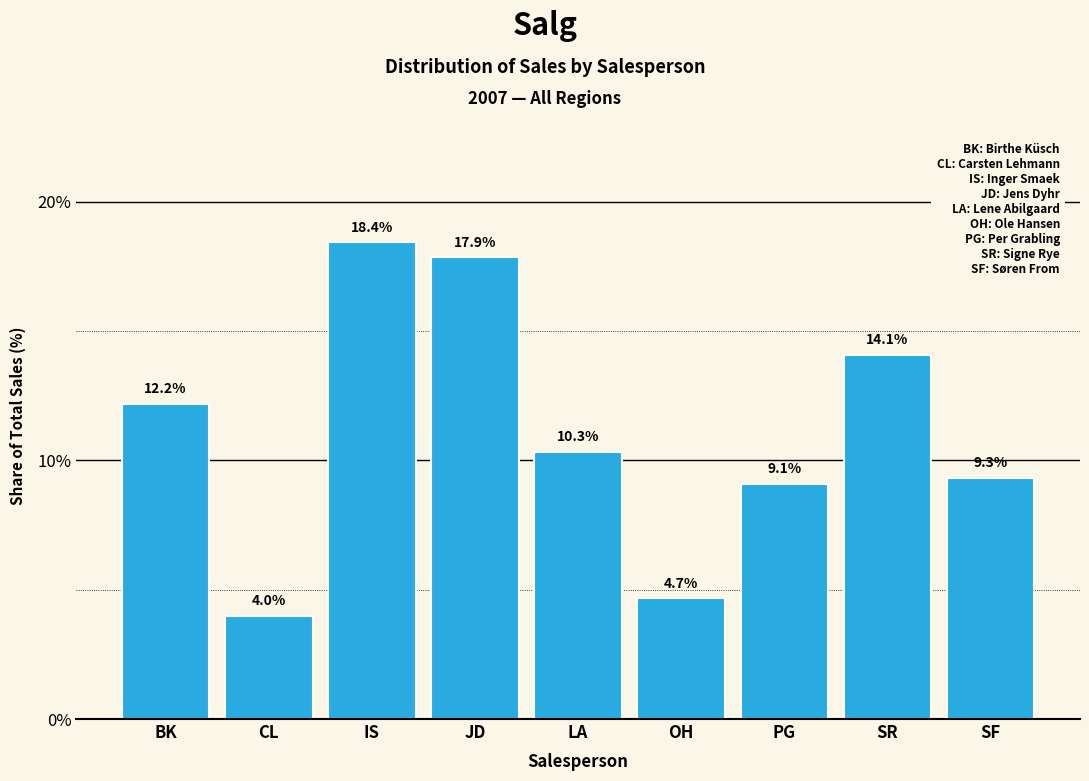

Reading left to right, what are all the values shown in this chart?

BK=12.2	CL=4.0	IS=18.4	JD=17.9	LA=10.3	OH=4.7	PG=9.1	SR=14.1	SF=9.3